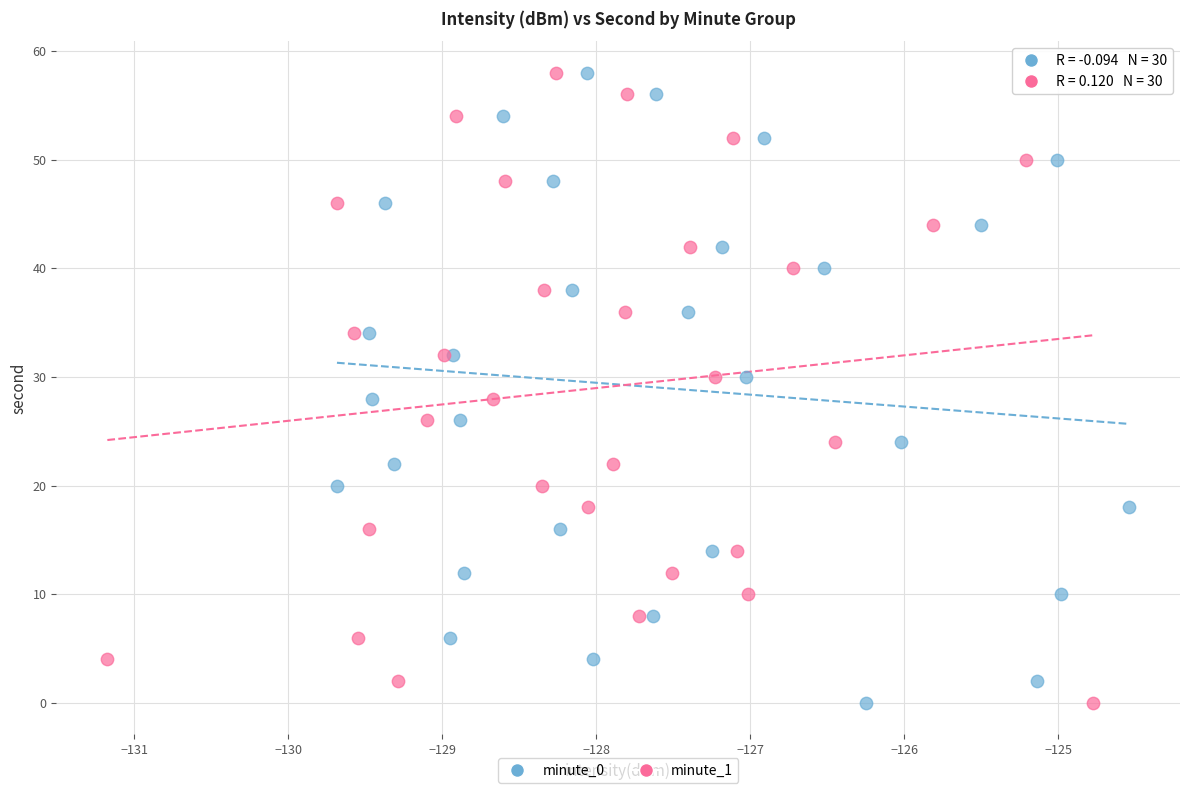

What are all the series names shown in the legend?

minute_0, minute_1